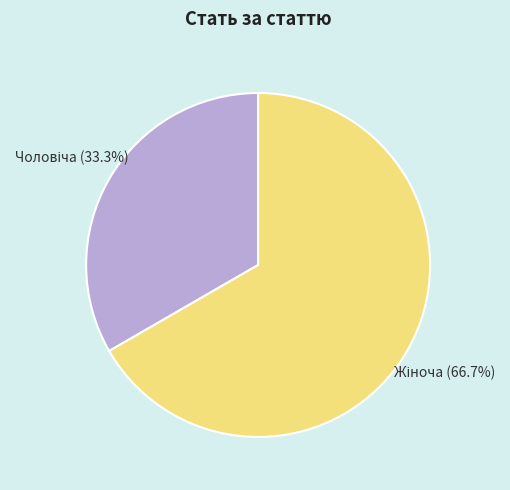

Does any single category account for the majority?

Yes